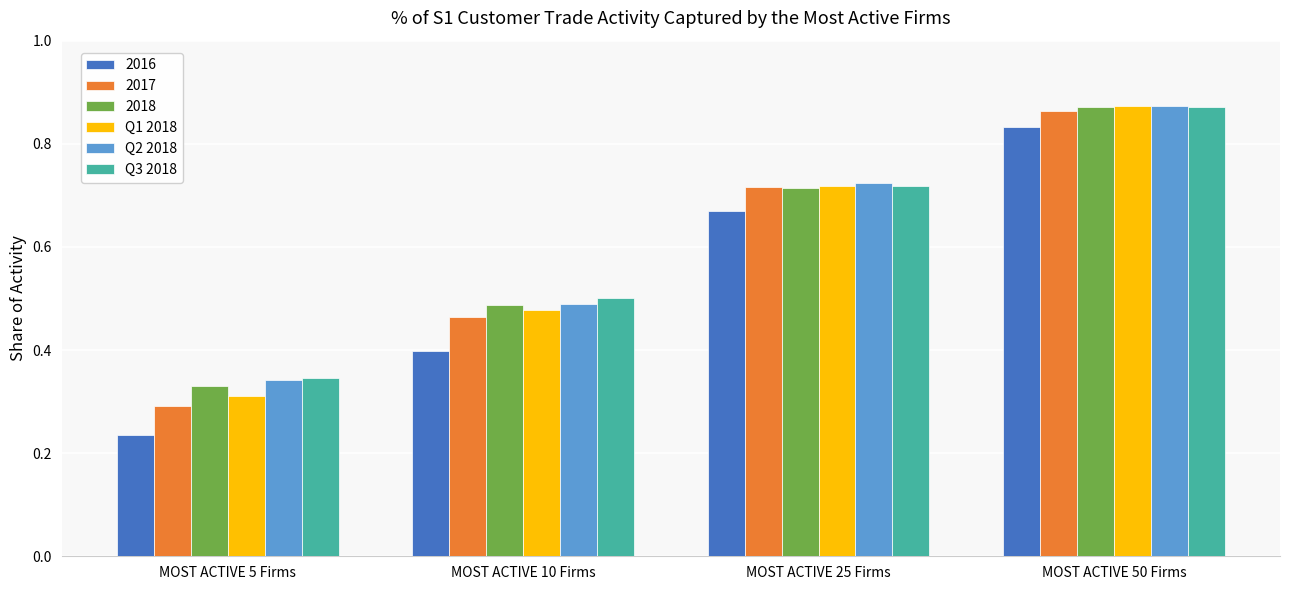

At which label does 2018 reach its peak?

MOST ACTIVE 50 Firms